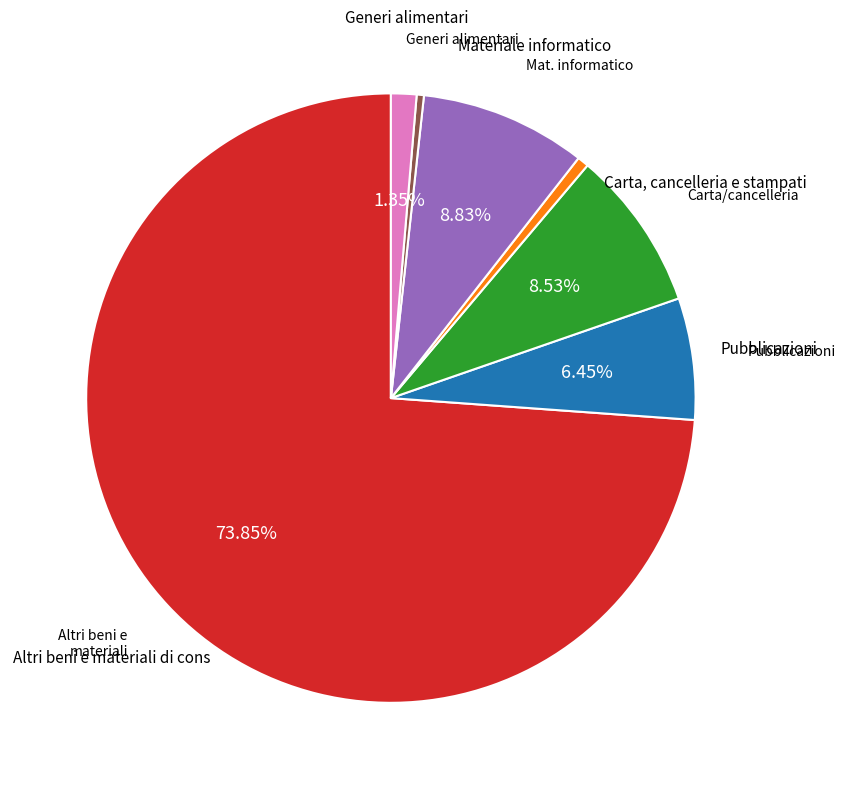

Is there any slice that represents more than half of the pie?

Yes